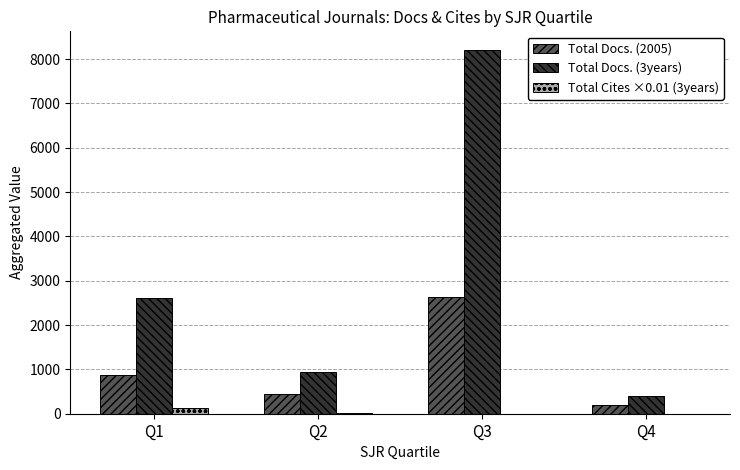

What is the sum of the Total Docs. (3years) values at Q3 and Q2?

9162.0